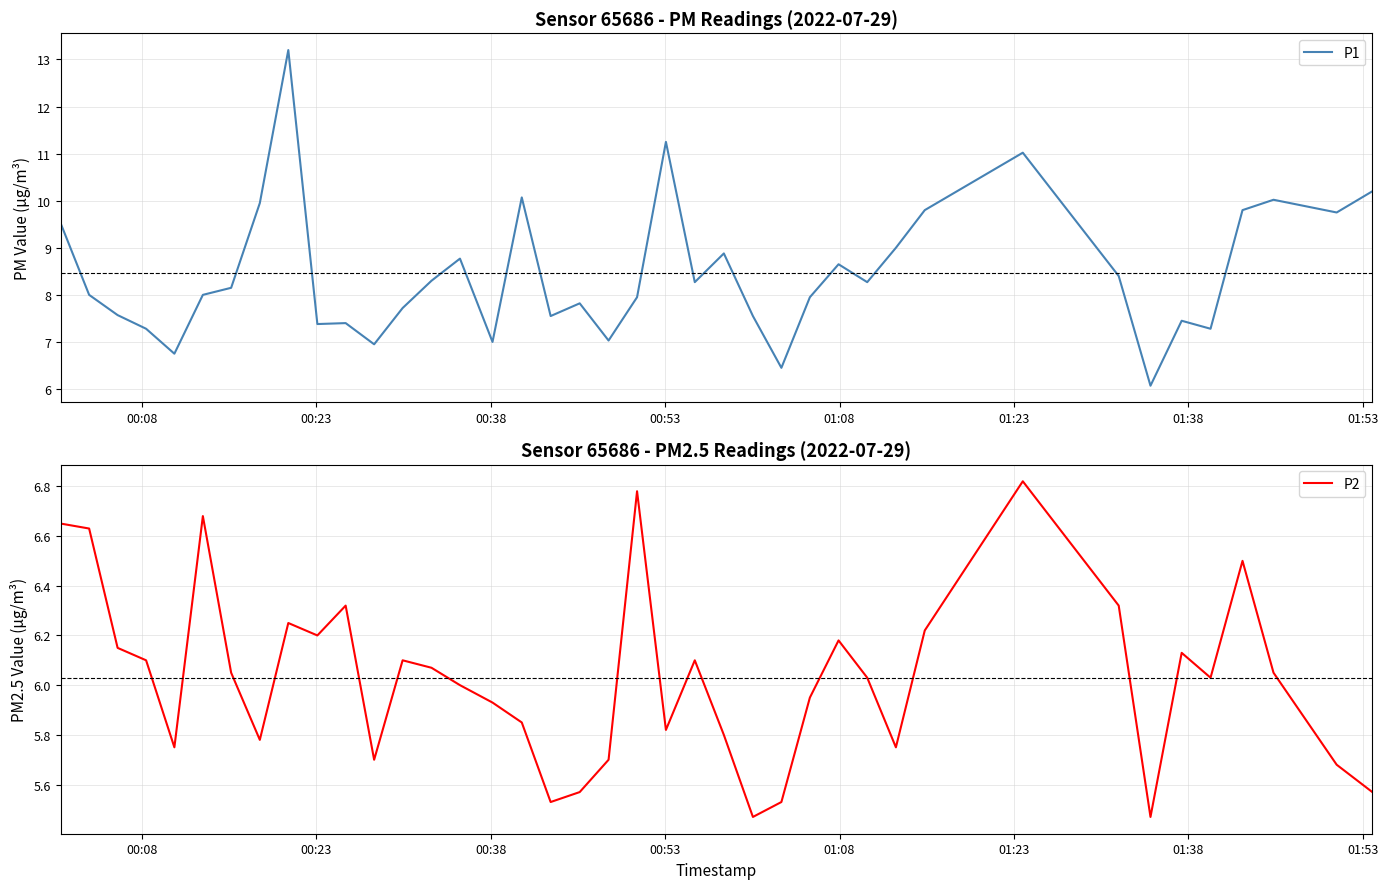

What is the minimum value for P1?

6.1